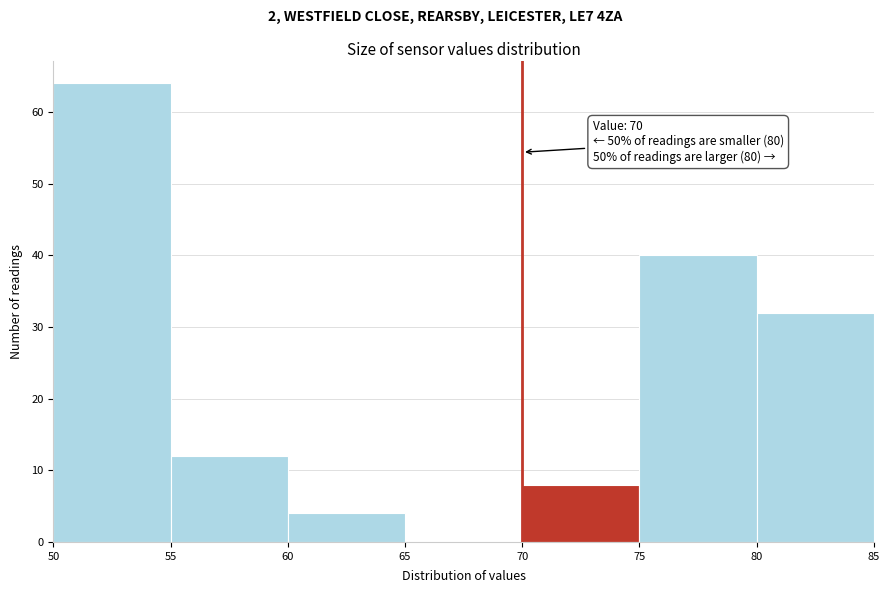

Over which range of the x-axis is the bar tallest?

50 to 55